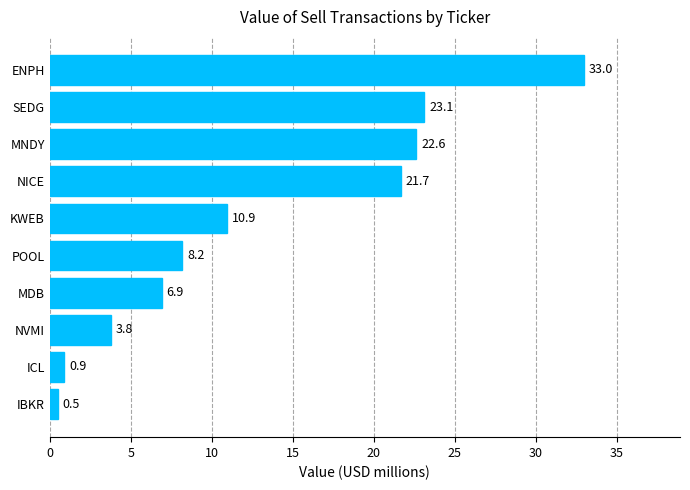

Which label corresponds to the smallest value in the chart?

IBKR